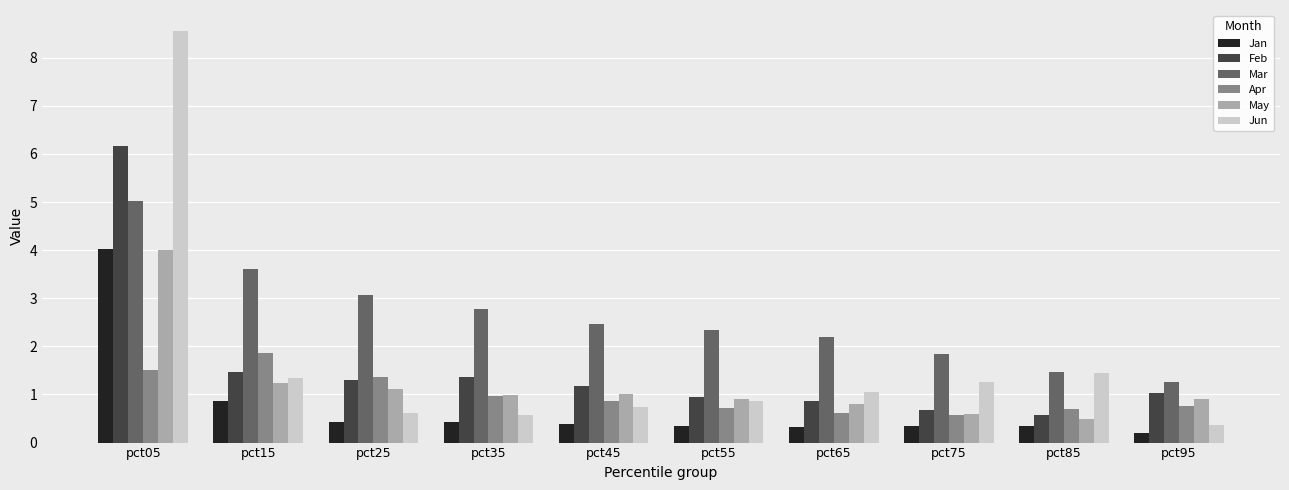

At which label does Feb reach its minimum?

pct85